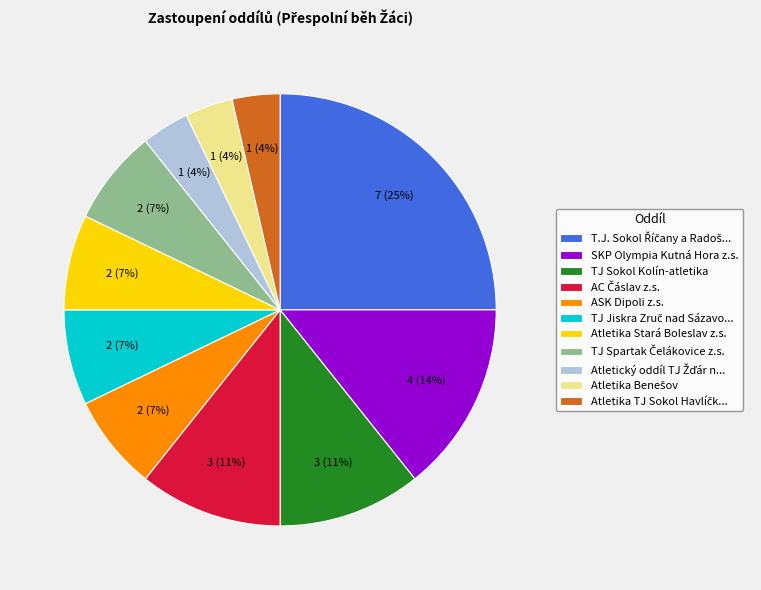

True or false: TJ Sokol Kolín-atletika accounts for 11% of the total.

True